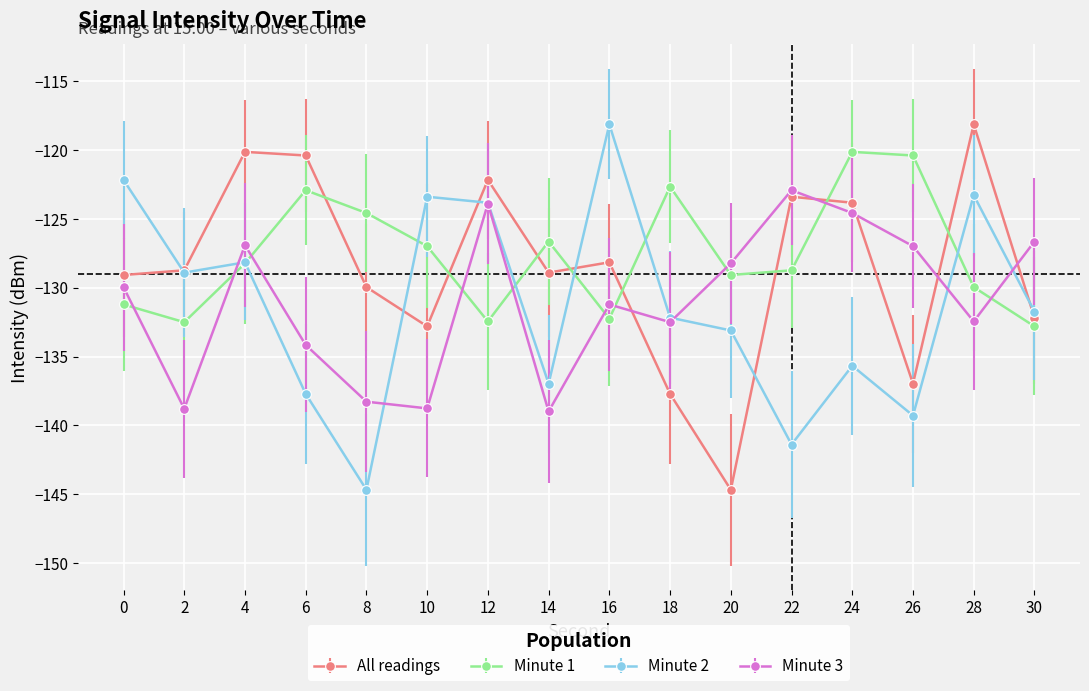

Where do Minute 3 and All readings first cross each other?

16 and 18